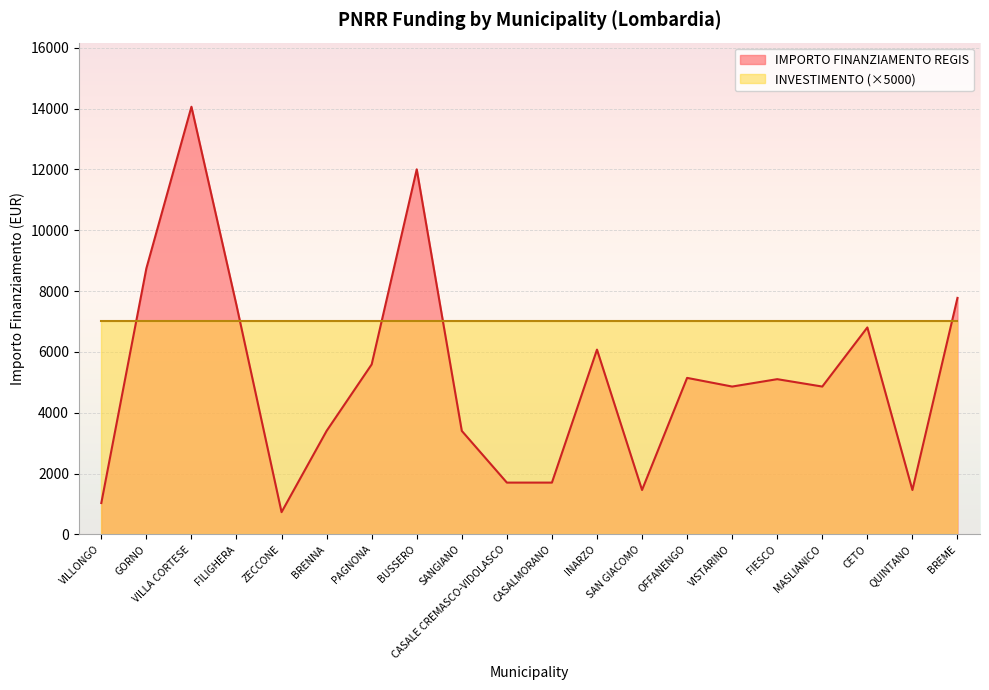

Rank the categories by value from highest to lowest.

VILLA CORTESE, BUSSERO, GORNO, BREME, FILIGHERA, CETO, INARZO, PAGNONA, OFFANENGO, FIESCO, VISTARINO, MASLIANICO, BRENNA, SANGIANO, CASALE CREMASCO-VIDOLASCO, CASALMORANO, SAN GIACOMO, QUINTANO, VILLONGO, ZECCONE